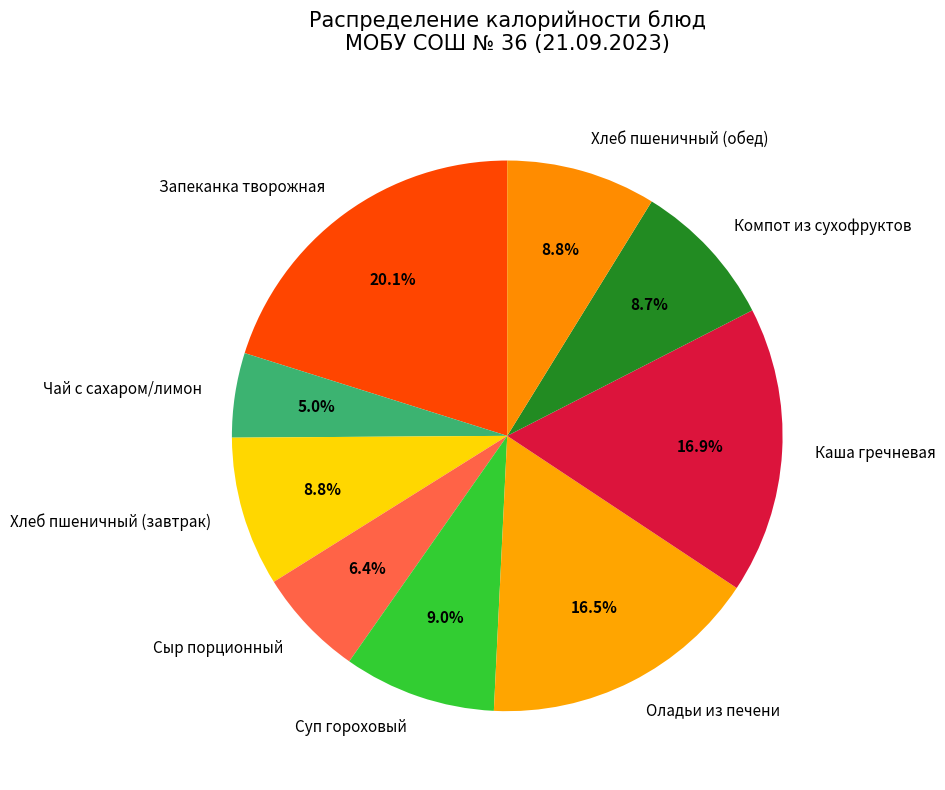

To the nearest percent, what is the difference between the largest and smallest slice percentages?

15%